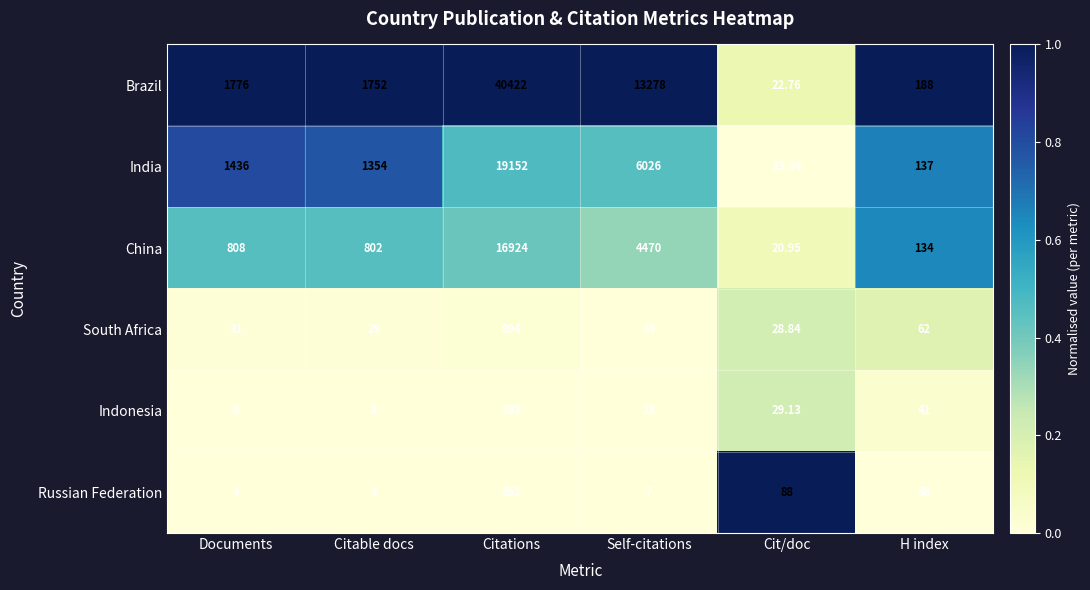

Rank the series by their maximum value, from lowest to highest.

Indonesia, Russian Federation, South Africa, China, India, Brazil